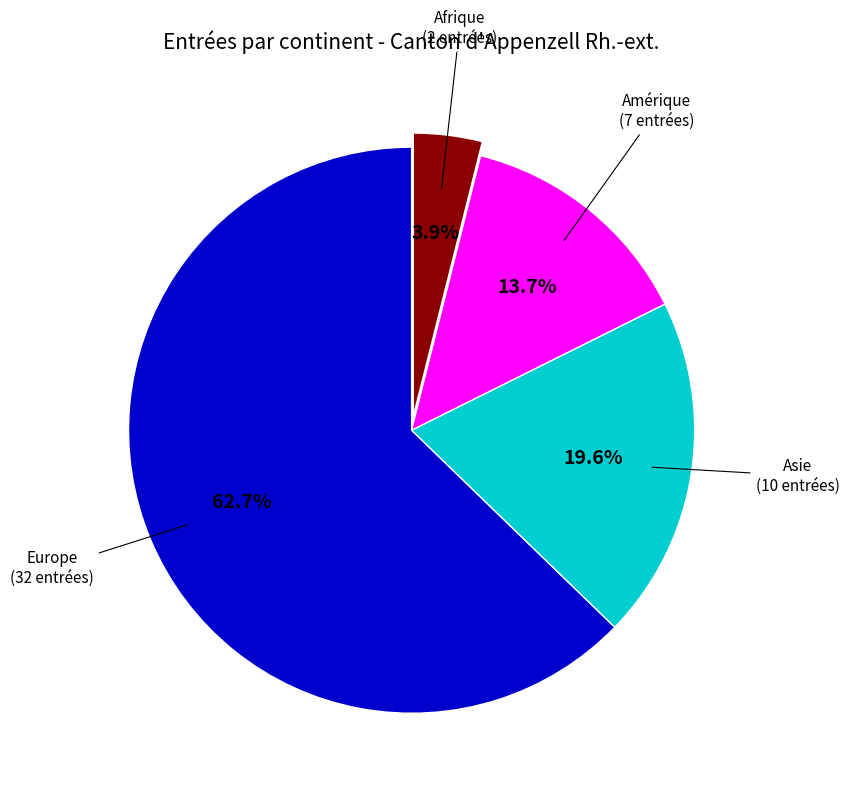

To the nearest percent, what is the average slice percentage?

25%